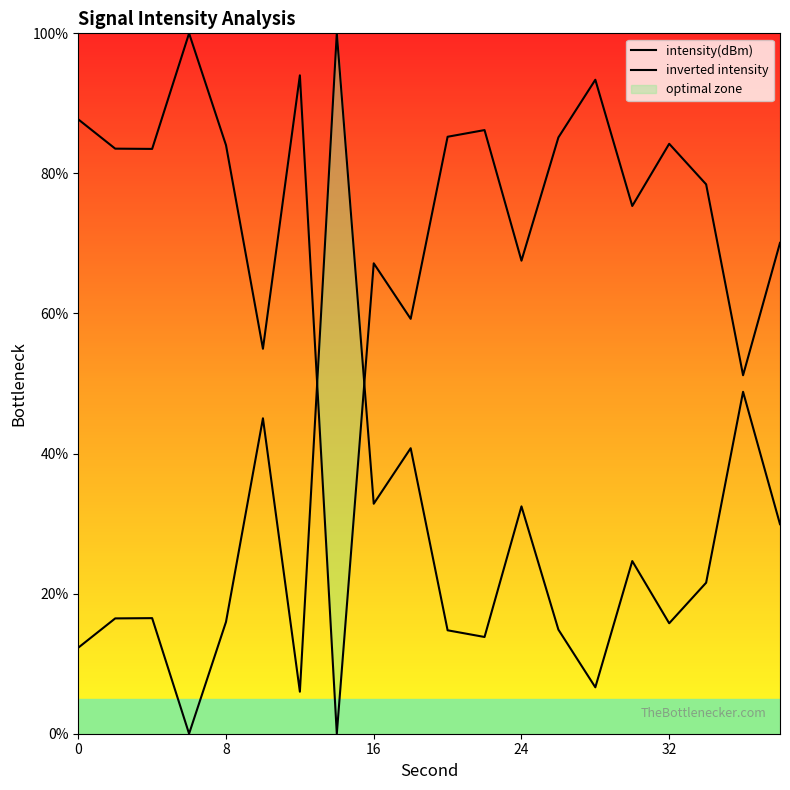

The value at 10 is 45.0. True or false?

True